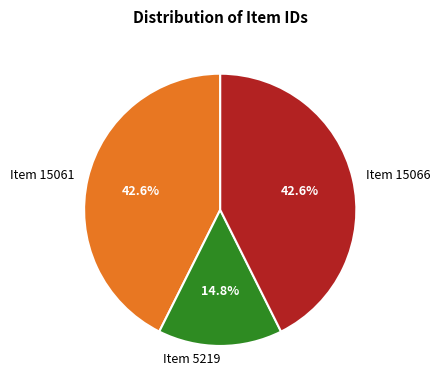

To the nearest percent, what percentage of the pie is Item 5219?

15%